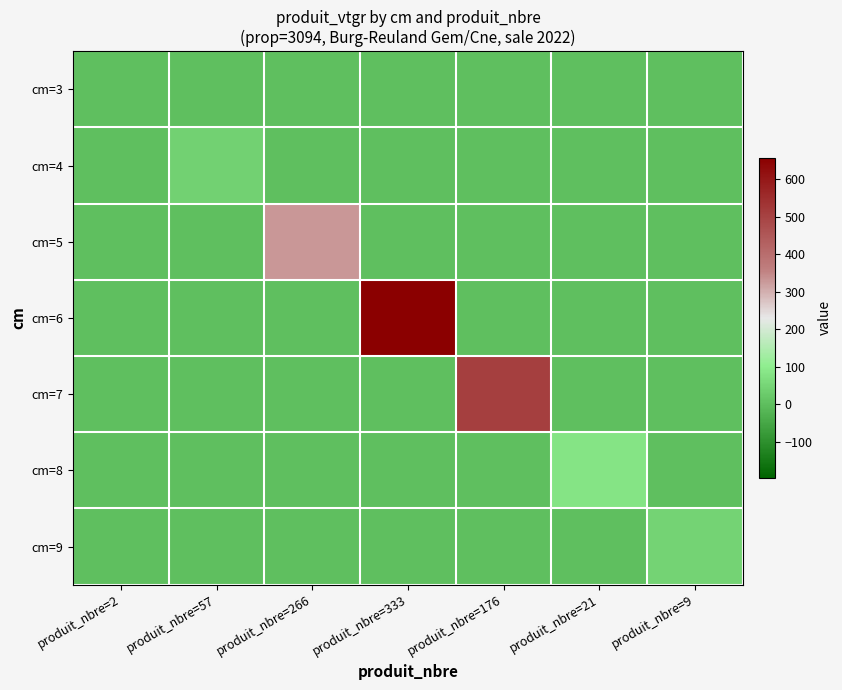

Rank the series by their maximum value, from lowest to highest.

cm=3, cm=4, cm=9, cm=8, cm=5, cm=7, cm=6